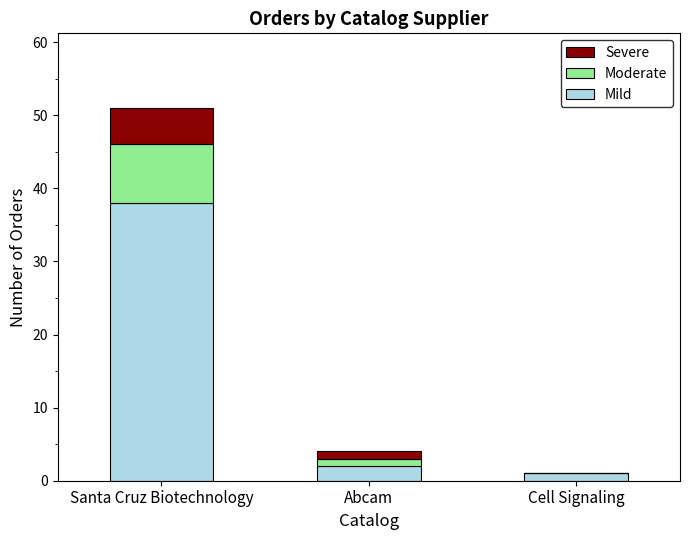

The Mild series shows 38 at Santa Cruz Biotechnology. True or false?

True